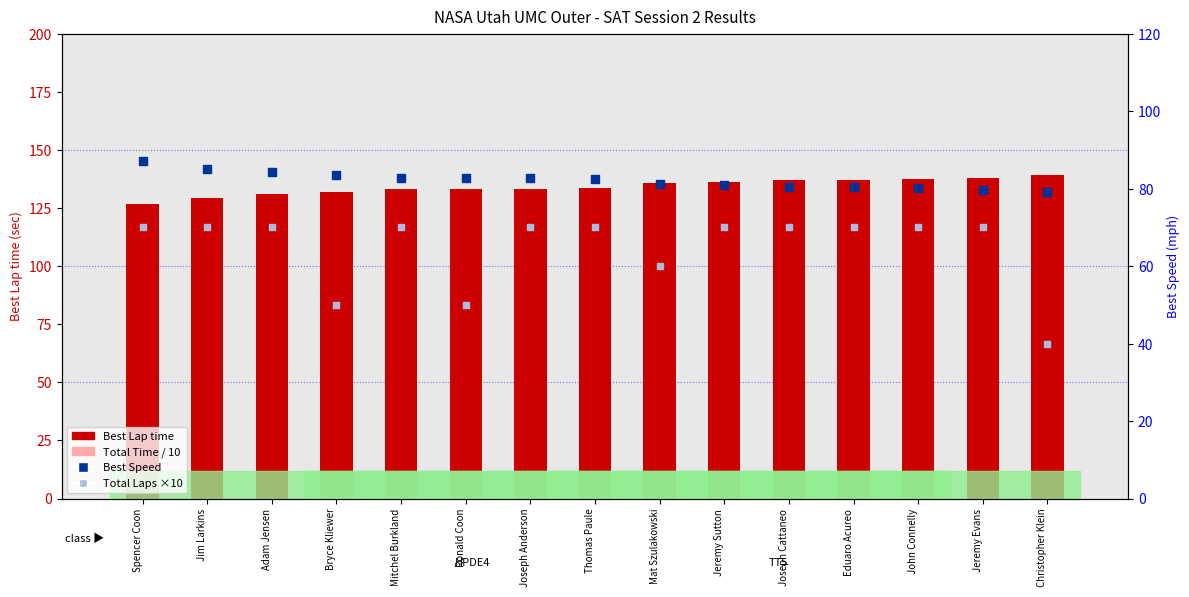

At how many categories does at least one series exceed 125?

15